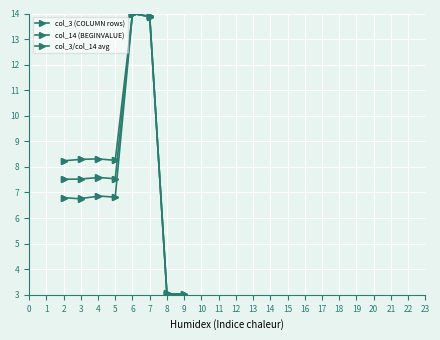

Is this an area chart (filled region under the line)?

No